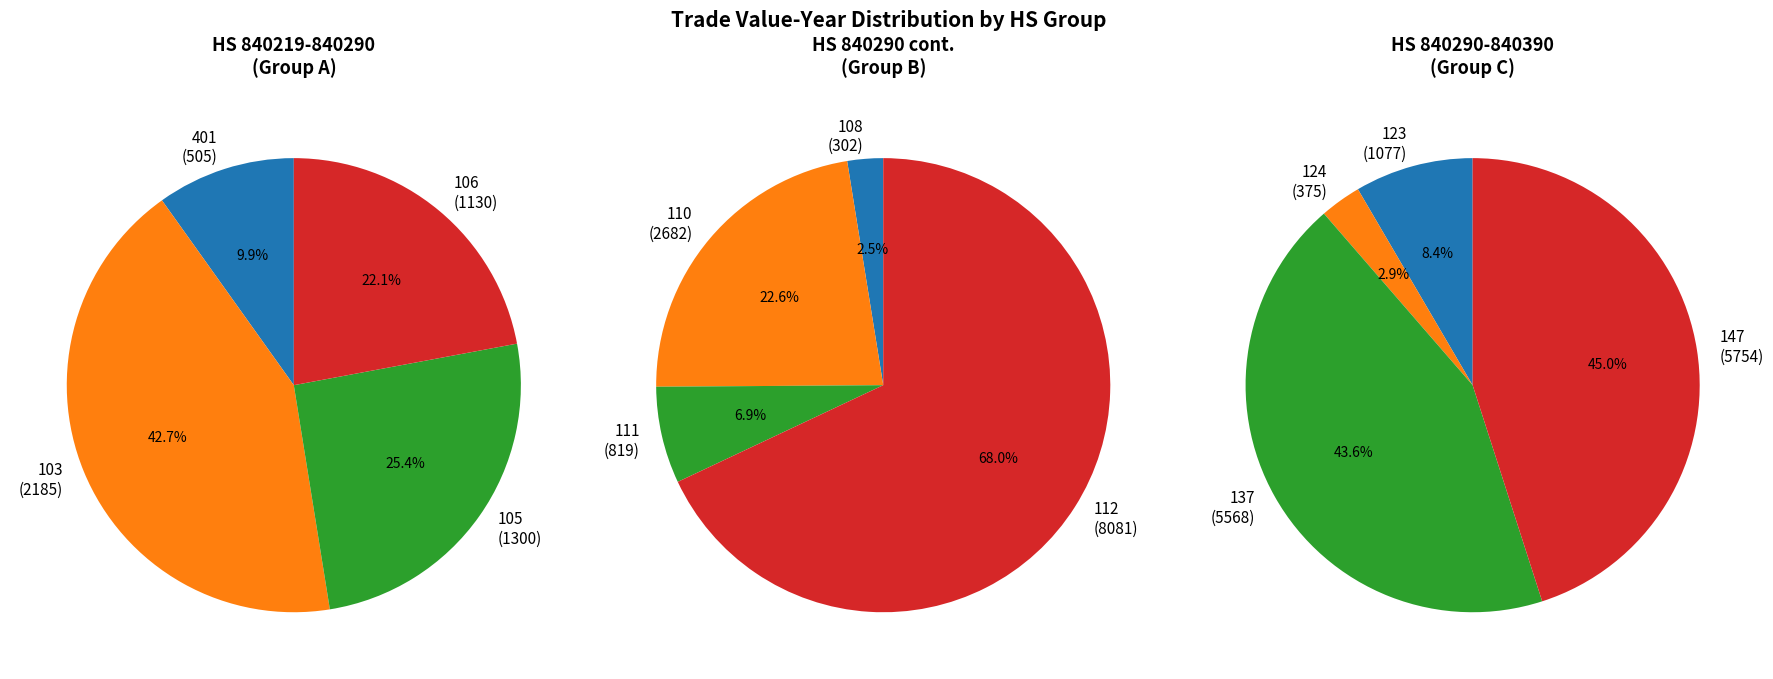

Combined, what portion of the pie is Custom 111 and Custom 124?

4.0%